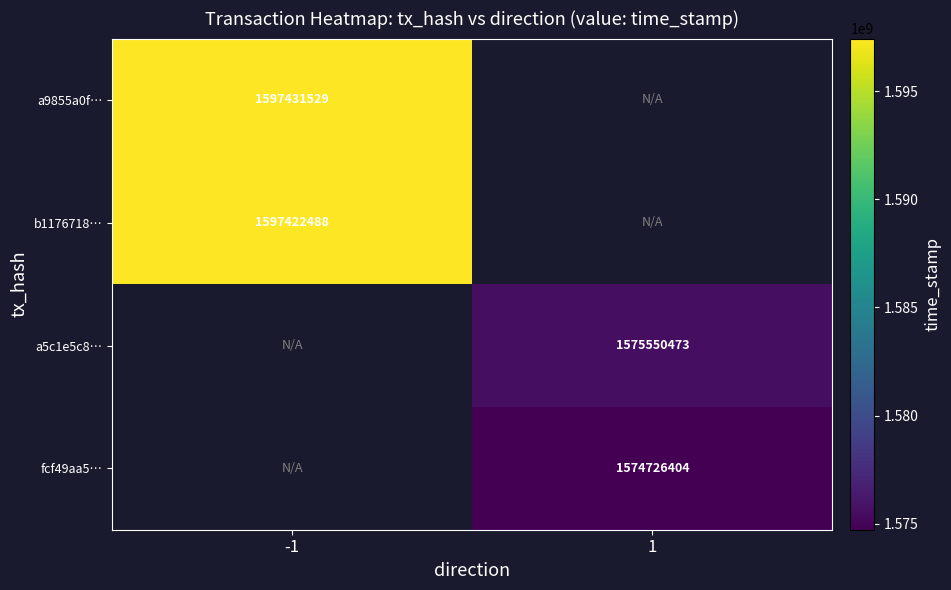

True or false: b1176718… has a value of 2840074063 at -1.

False